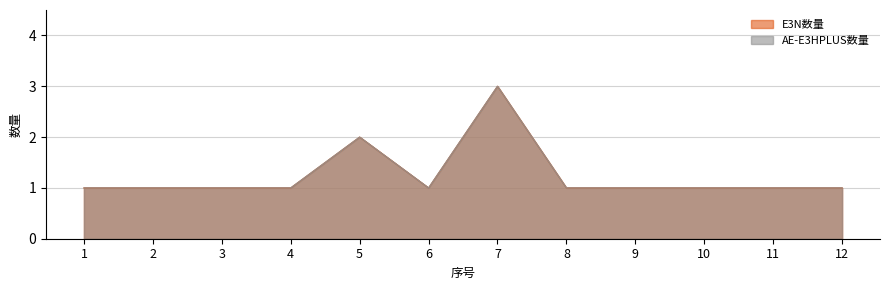

At how many categories does at least one series exceed 1?

2